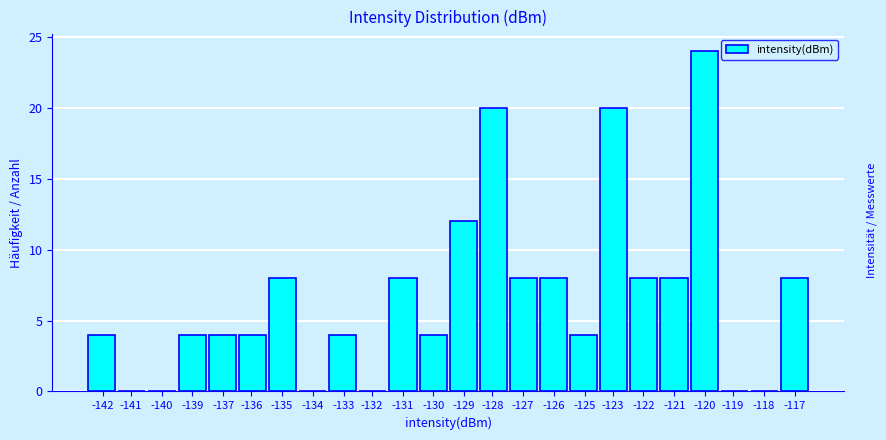

Reading left to right, transcribe all the data shown in this chart.

-142=4	-141=0	-140=0	-139=4	-137=4	-136=4	-135=8	-134=0	-133=4	-132=0	-131=8	-130=4	-129=12	-128=20	-127=8	-126=8	-125=4	-123=20	-122=8	-121=8	-120=24	-119=0	-118=0	-117=8